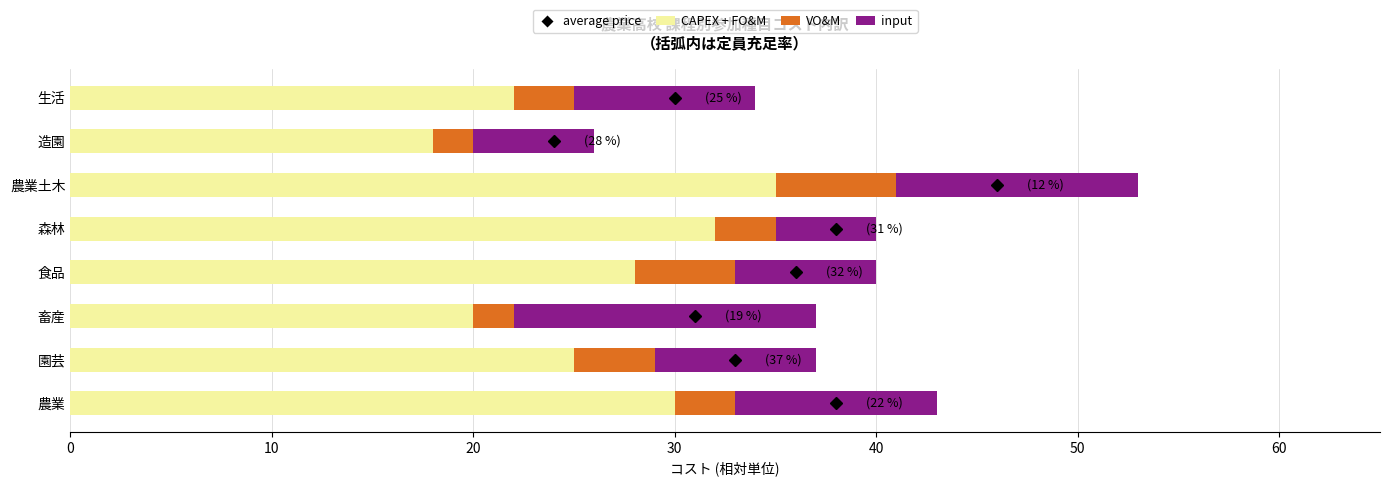

What is the maximum value for CAPEX + FO&M?

35